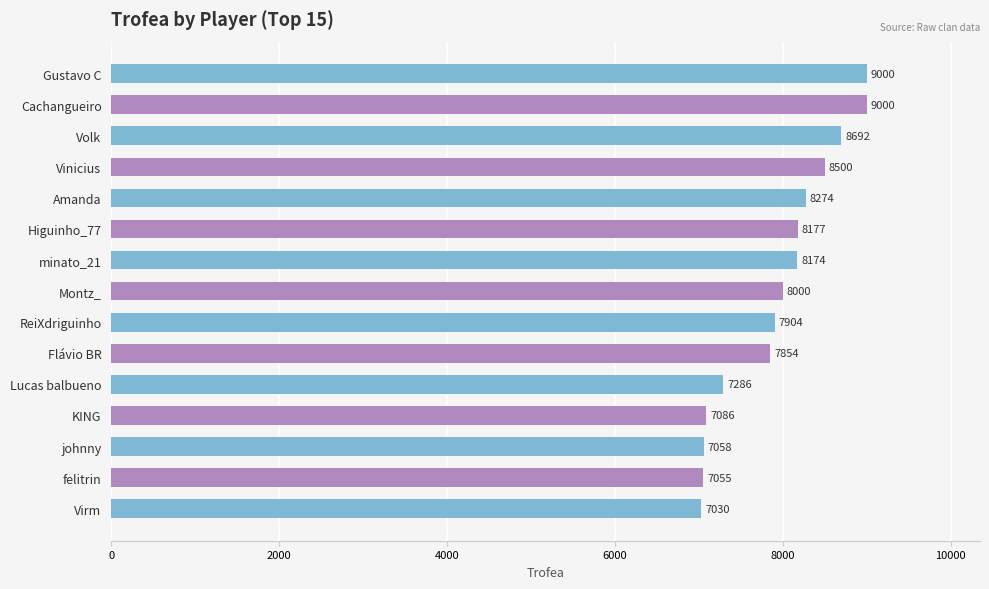

Reading bottom to top, extract all data points from this chart.

Virm=7030	felitrin=7055	johnny=7058	KING=7086	Lucas balbueno=7286	Flávio BR=7854	ReiXdriguinho=7904	Montz_=8000	minato_21=8174	Higuinho_77=8177	Amanda=8274	Vinicius=8500	Volk=8692	Cachangueiro=9000	Gustavo C=9000